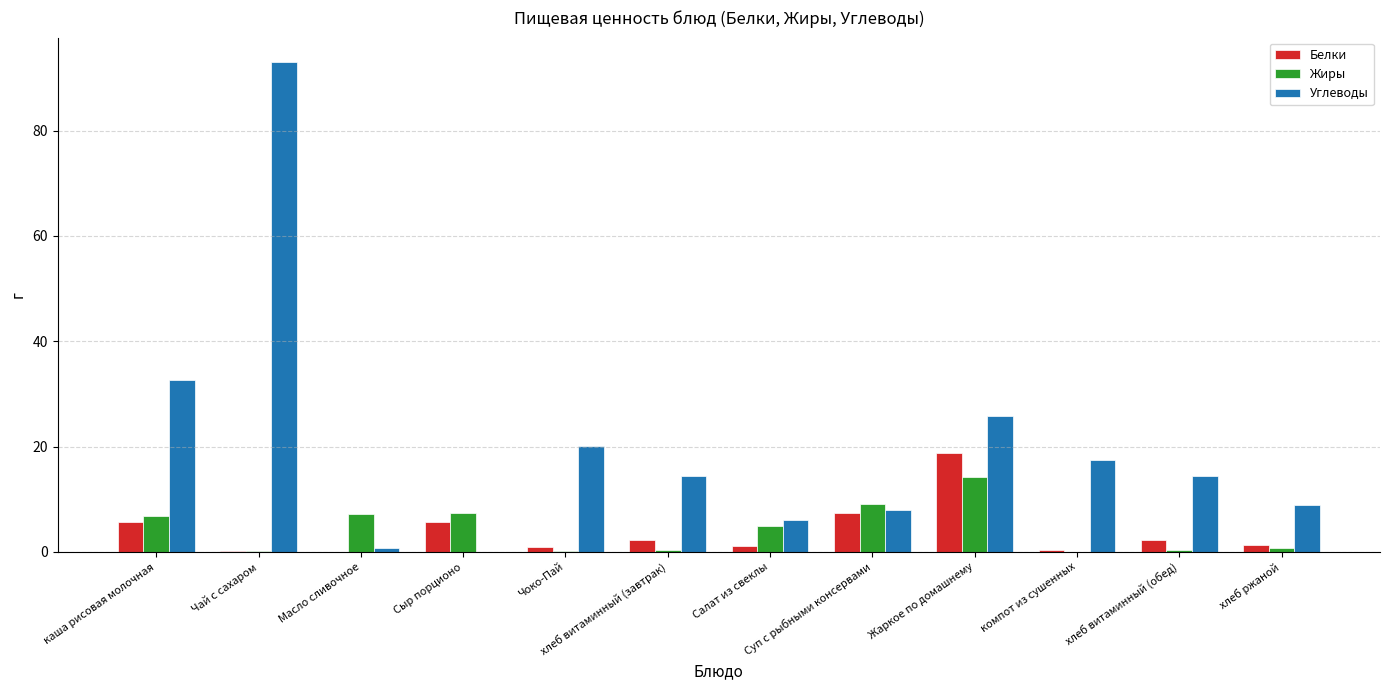

Read the Белки value at Жаркое по домашнему.

18.8